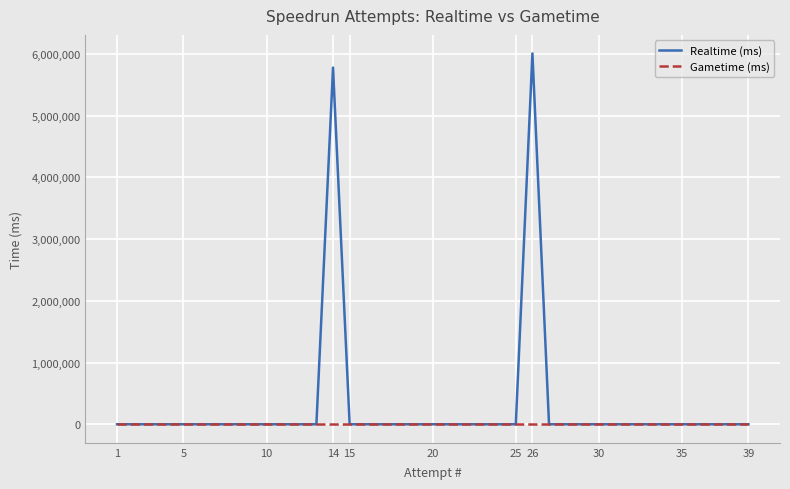

Reading left to right, list all the values displayed in this chart.

Realtime (ms): 0	0	0	0	0	0	0	0	0	0	0	0	0	5776953	0	0	0	0	0	0	0	0	0	0	0	6006778	0	0	0	0	0	0	0	0	0	0	0	0	0
Gametime (ms): 0	0	0	0	0	0	0	0	0	0	0	0	0	0	0	0	0	0	0	0	0	0	0	0	0	0	0	0	0	0	0	0	0	0	0	0	0	0	0